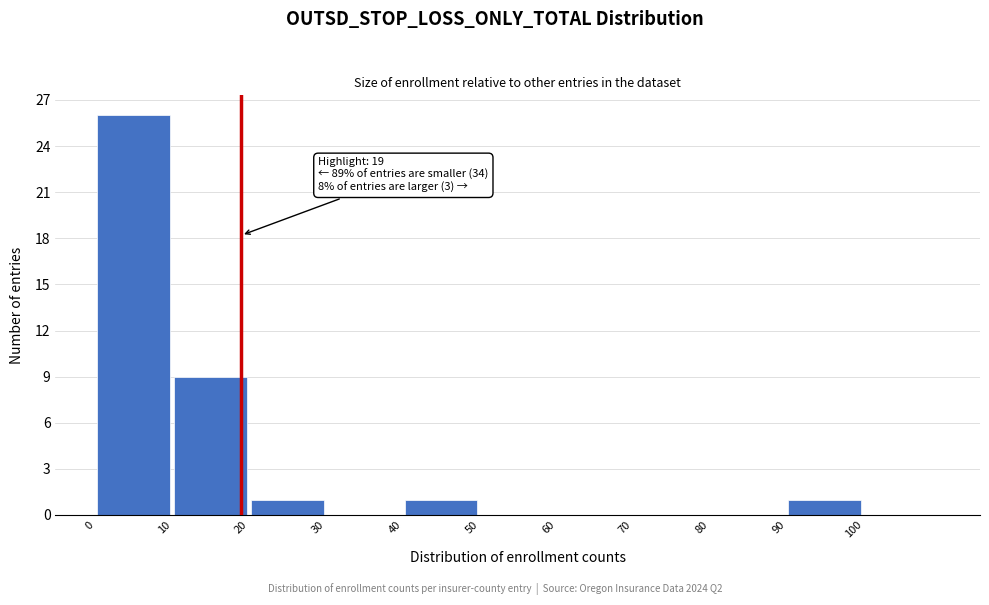

Over which range of the x-axis is the bar tallest?

0 to 10